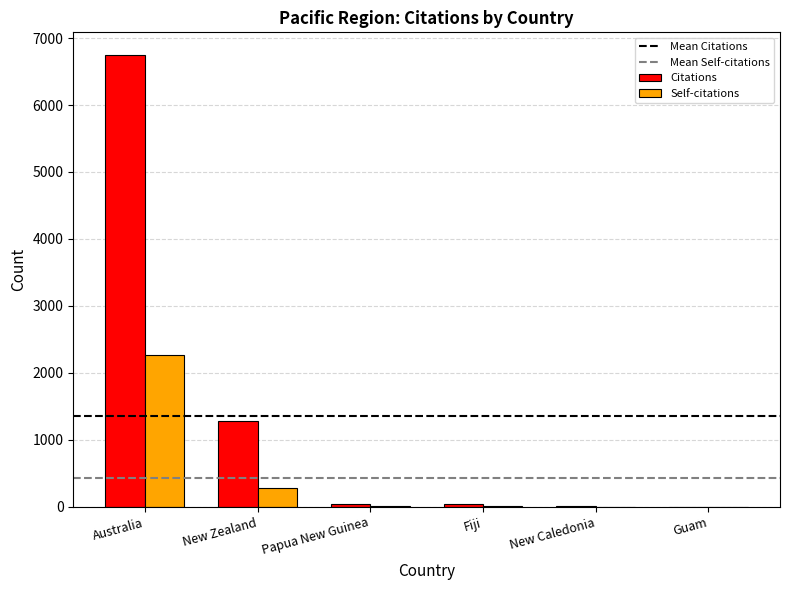

Is the value of Self-citations at Papua New Guinea greater than the value of Citations at Australia?

No